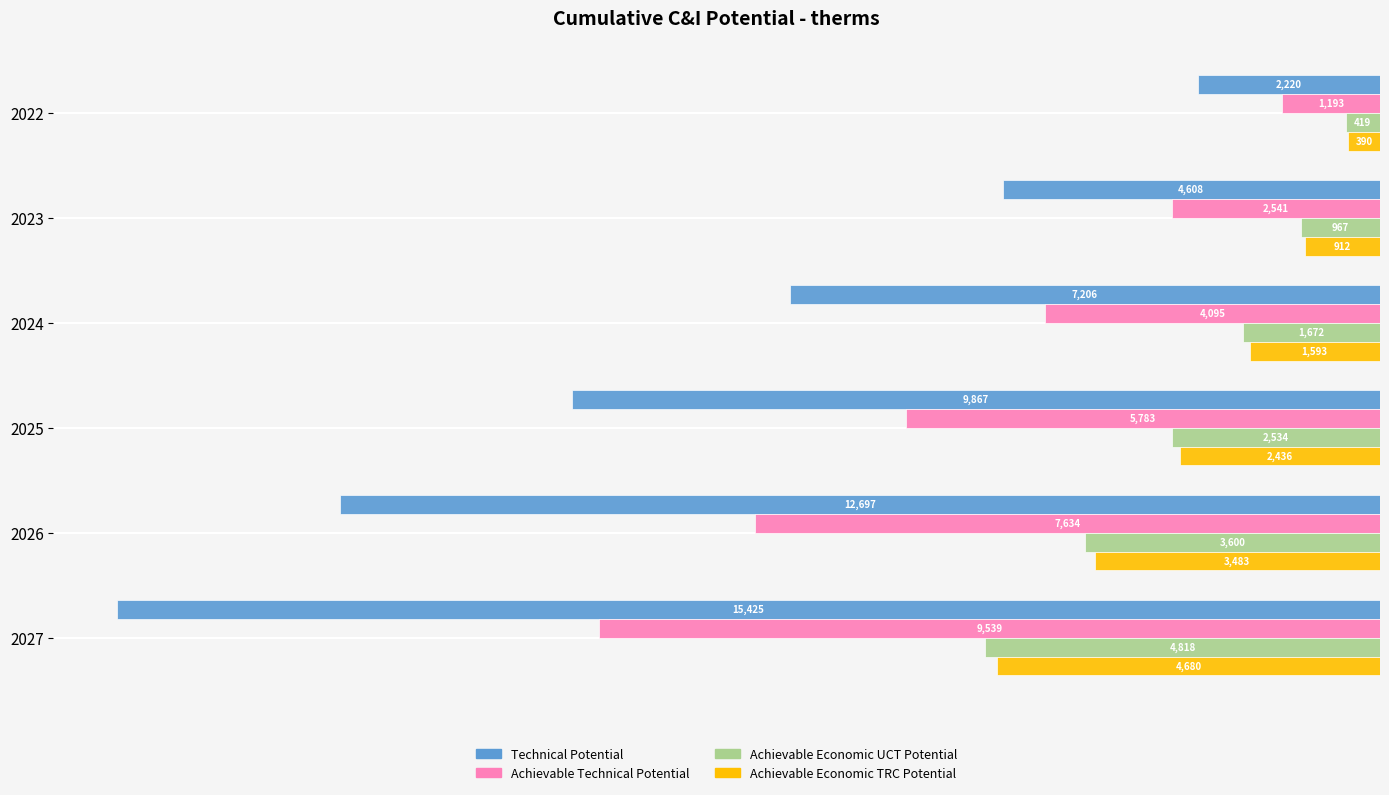

What are all the series names shown in the legend?

Technical Potential, Achievable Technical Potential, Achievable Economic UCT Potential, Achievable Economic TRC Potential